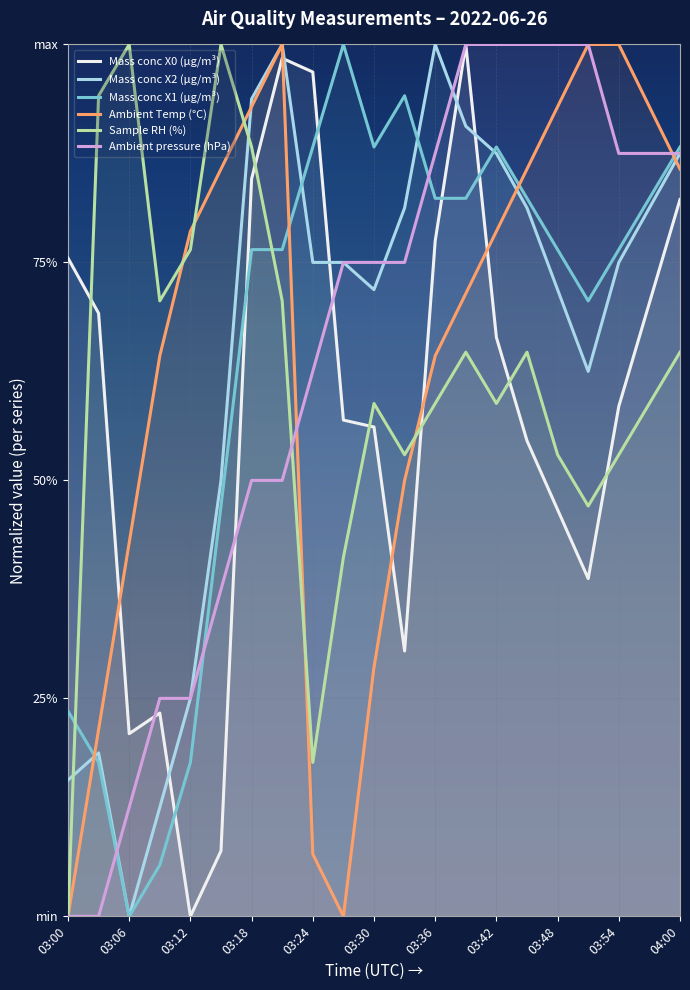

Where is Mass conc X2 (μg/m³) nearest to the value 0?

03:06